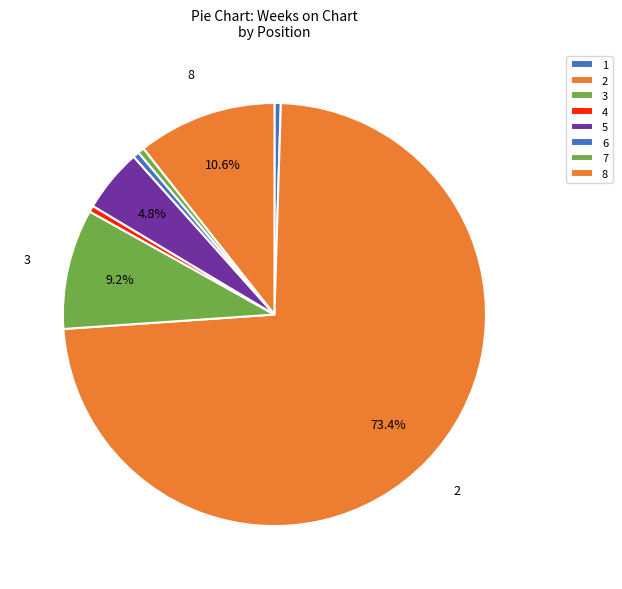

What percentage is the 2 slice, to the nearest percent?

73%